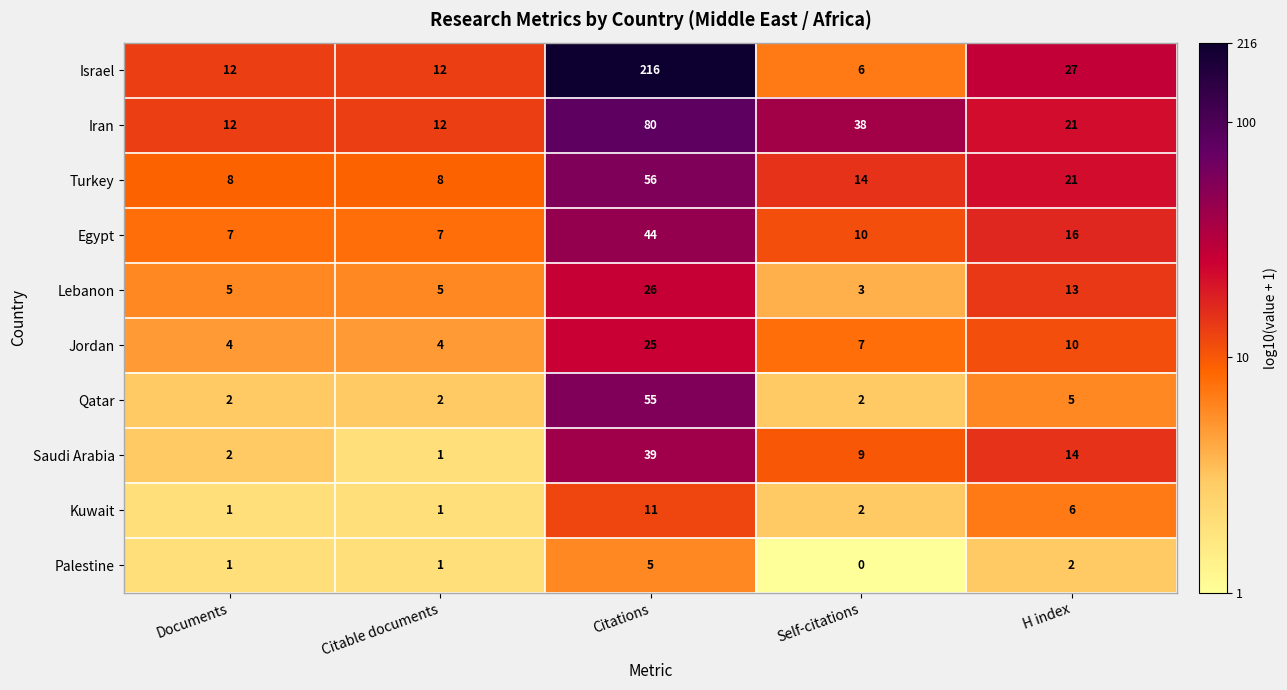

Which series has the largest total across all categories?

Israel